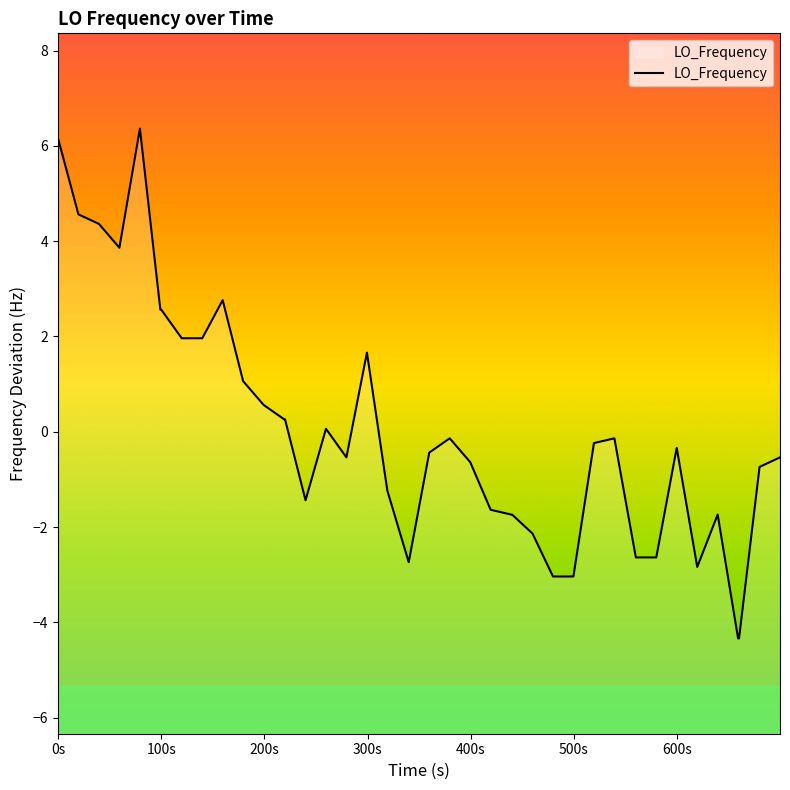

What is the value of the 15th point from the left?

-1.4